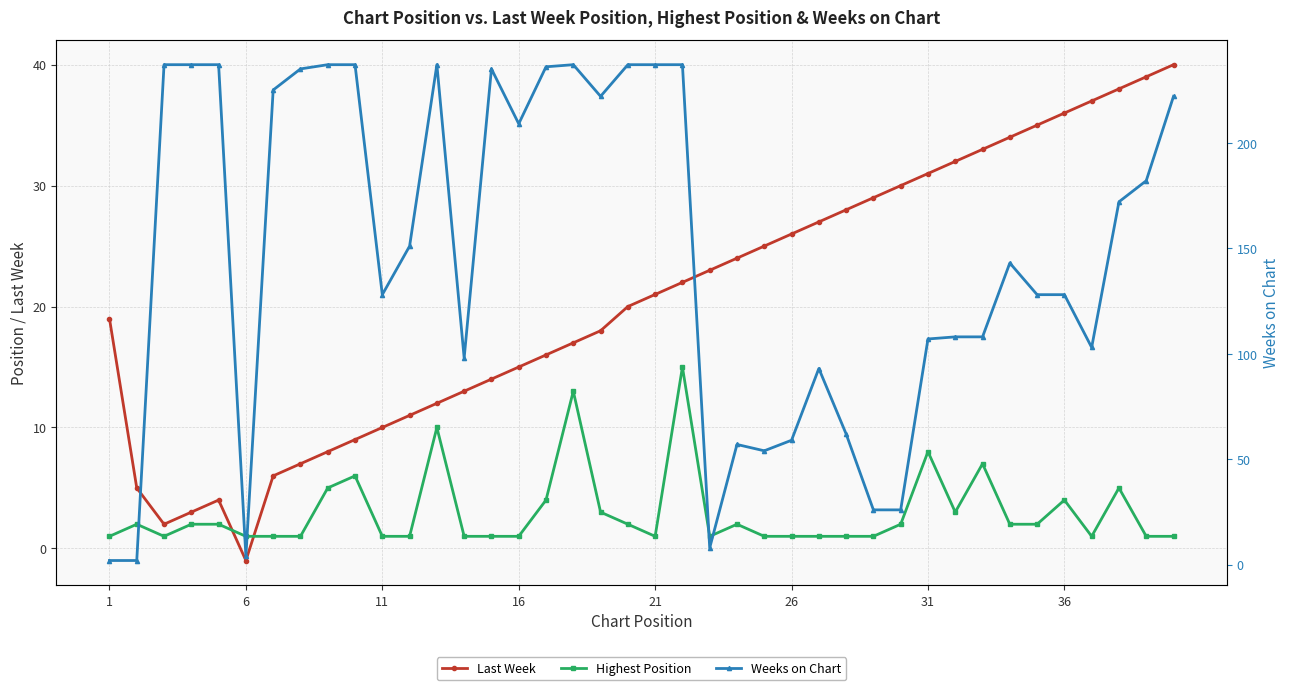

True or false: Highest Position and Weeks on Chart intersect in this chart.

False